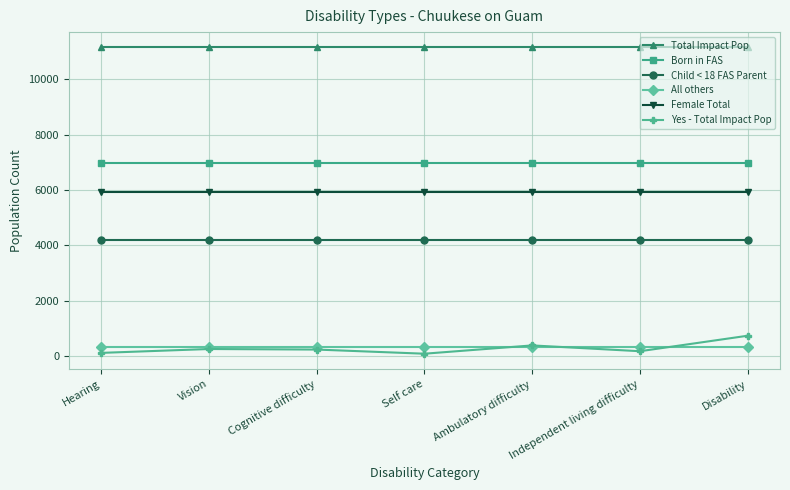

What is the label of the 4th point from the left?

Self care